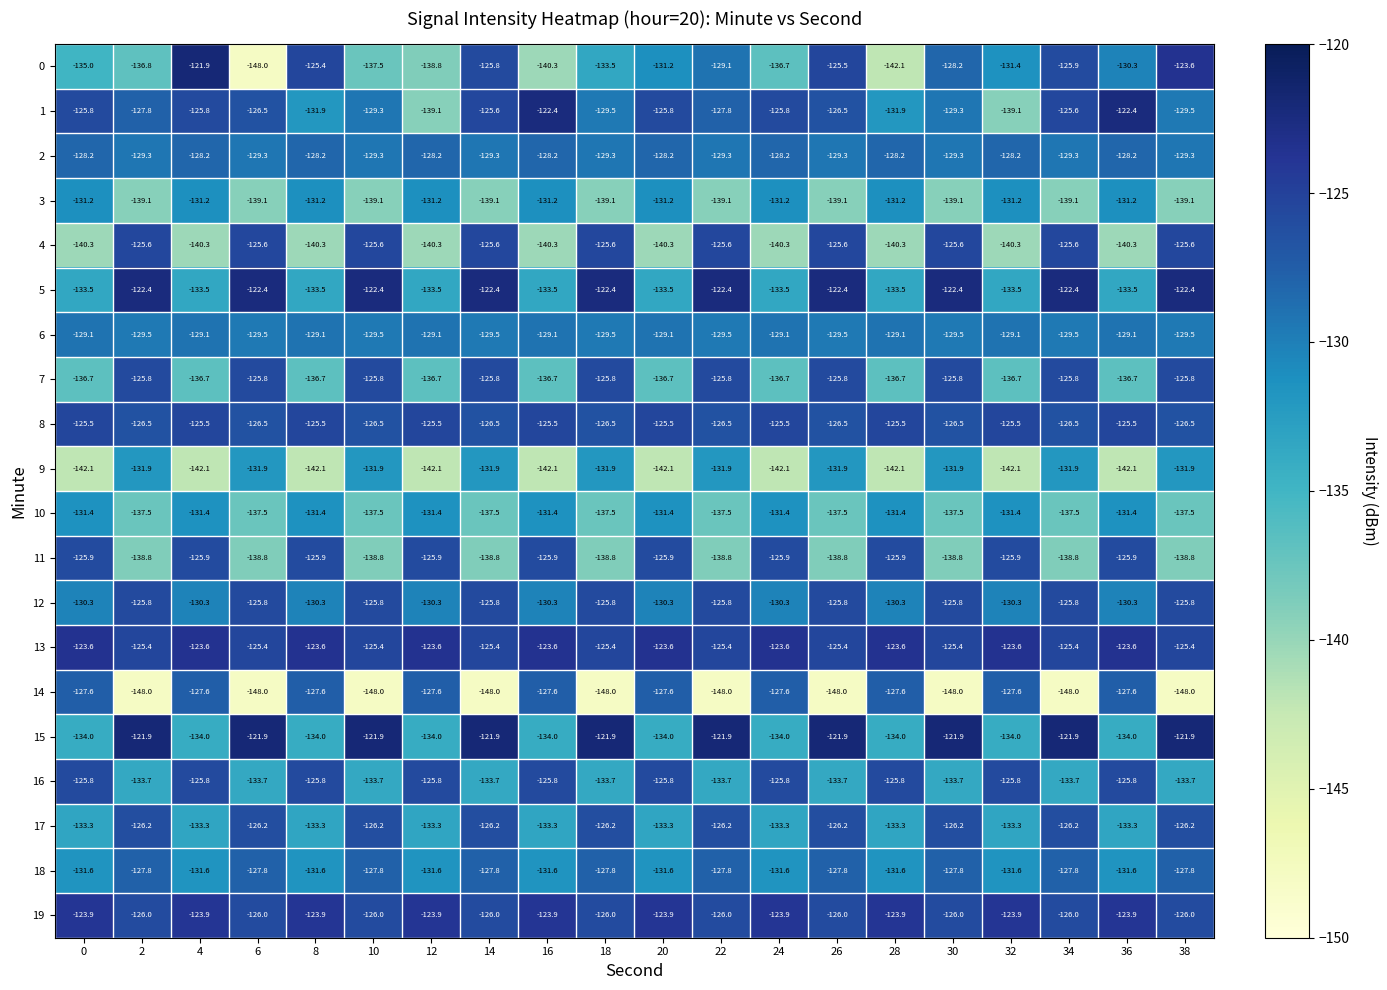

What is the highest value of the 17 series?

-126.2